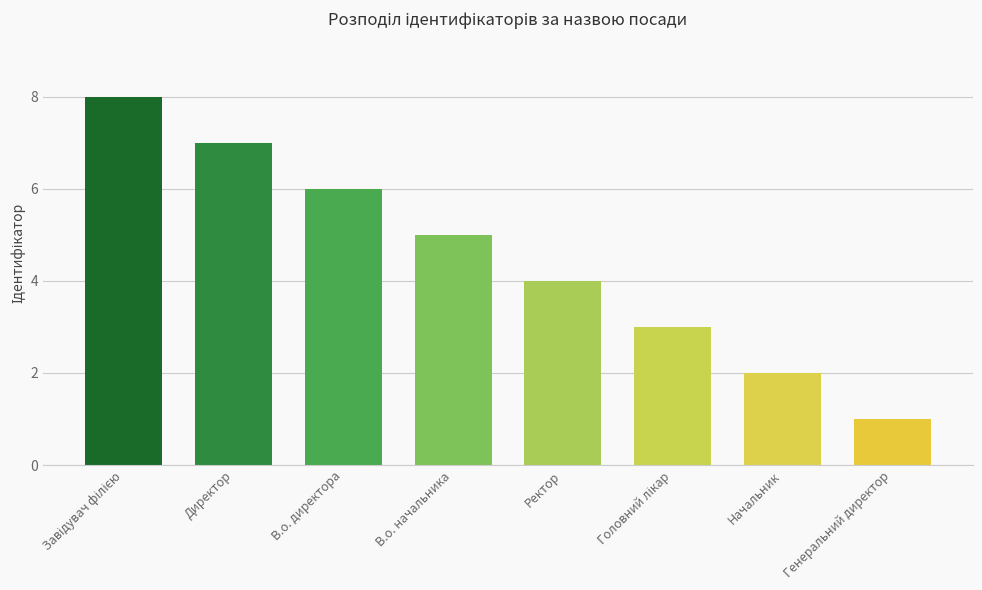

What is the greatest value displayed?

8